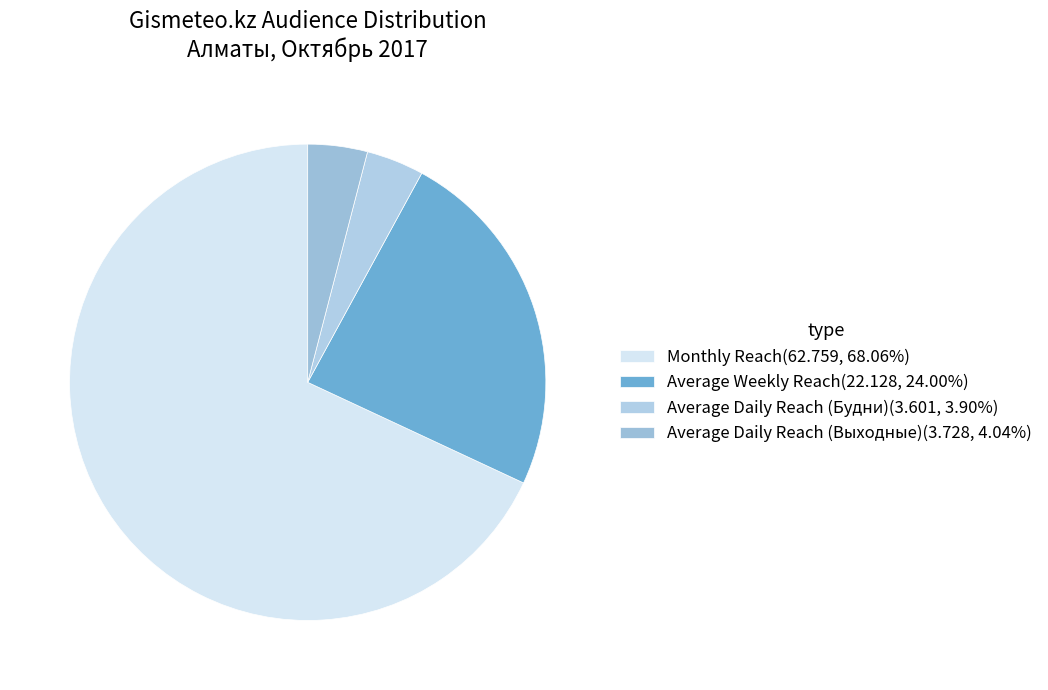

Approximately how many times larger is the value at Monthly Reach compared to Average Daily Reach (Будни)?

17.4